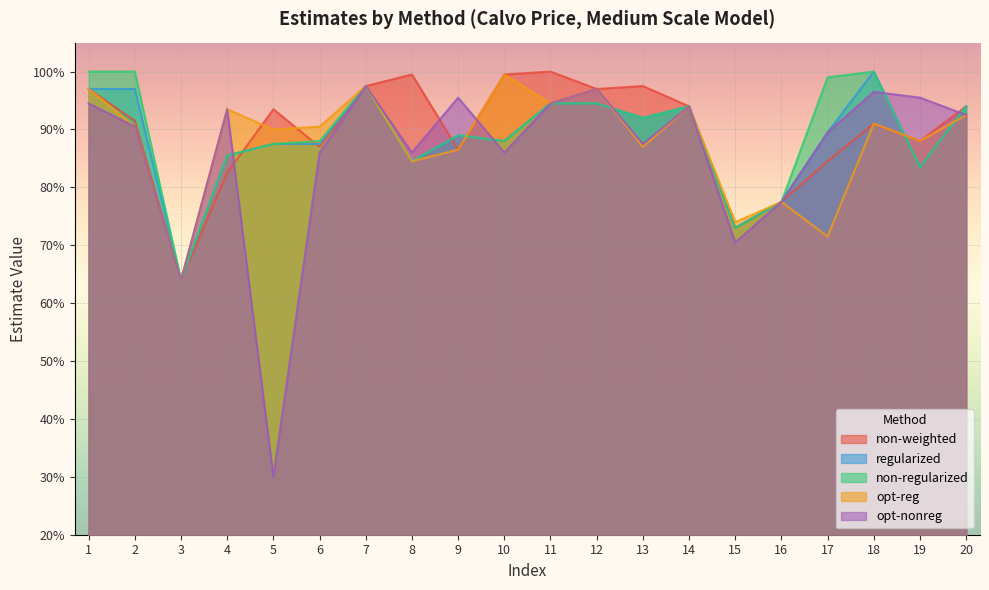

List the series in order of their peak value, highest first.

non-weighted, regularized, non-regularized, opt-reg, opt-nonreg